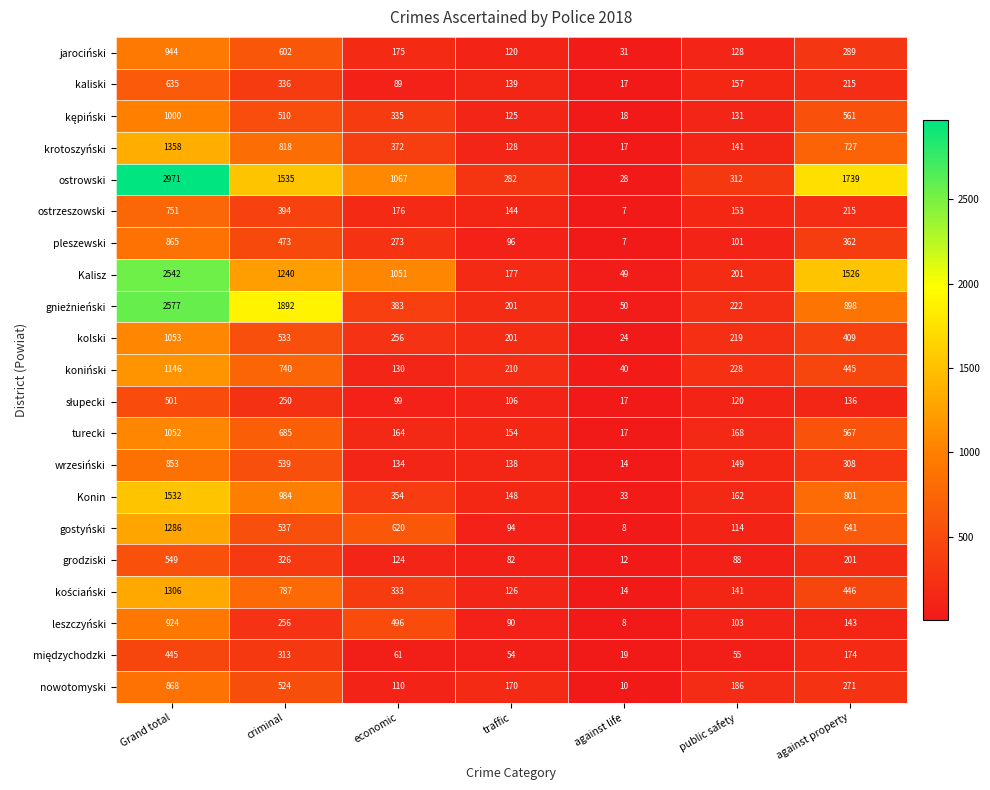

What is the difference between the jarociński values at Grand total and against property?

655